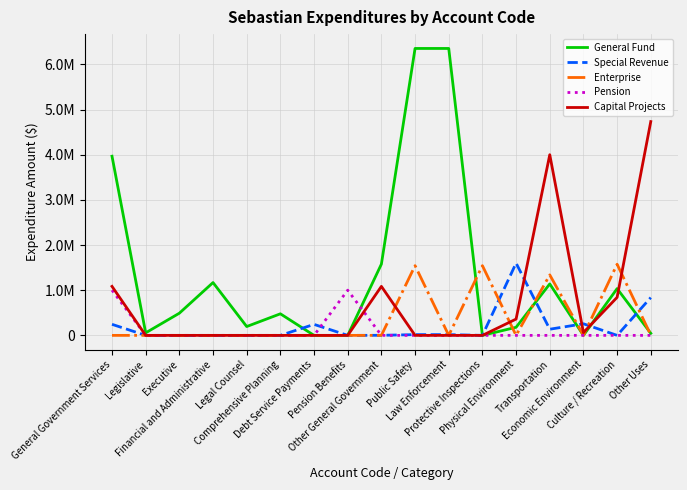

Reading left to right, list all the values displayed in this chart.

General Fund: General Government Services=3968131	Legislative=55883	Executive=491148	Financial and Administrative=1169636	Legal Counsel=195695	Comprehensive Planning=477728	Debt Service Payments=0	Pension Benefits=0	Other General Government=1578041	Public Safety=6354696	Law Enforcement=6354696	Protective Inspections=0	Physical Environment=179002	Transportation=1139648	Economic Environment=0	Culture / Recreation=1035793	Other Uses=45954
Special Revenue: General Government Services=244876	Legislative=0	Executive=0	Financial and Administrative=0	Legal Counsel=0	Comprehensive Planning=0	Debt Service Payments=243398	Pension Benefits=0	Other General Government=1478	Public Safety=16500	Law Enforcement=16500	Protective Inspections=0	Physical Environment=1599644	Transportation=136336	Economic Environment=256771	Culture / Recreation=0	Other Uses=837791
Enterprise: General Government Services=0	Legislative=0	Executive=0	Financial and Administrative=0	Legal Counsel=0	Comprehensive Planning=0	Debt Service Payments=0	Pension Benefits=0	Other General Government=0	Public Safety=1544157	Law Enforcement=0	Protective Inspections=1544157	Physical Environment=0	Transportation=1339582	Economic Environment=0	Culture / Recreation=1575587	Other Uses=7819
Pension: General Government Services=1001037	Legislative=0	Executive=0	Financial and Administrative=0	Legal Counsel=0	Comprehensive Planning=0	Debt Service Payments=0	Pension Benefits=1001037	Other General Government=0	Public Safety=0	Law Enforcement=0	Protective Inspections=0	Physical Environment=0	Transportation=0	Economic Environment=0	Culture / Recreation=0	Other Uses=0
Capital Projects: General Government Services=1085219	Legislative=0	Executive=0	Financial and Administrative=0	Legal Counsel=0	Comprehensive Planning=0	Debt Service Payments=0	Pension Benefits=0	Other General Government=1085219	Public Safety=0	Law Enforcement=0	Protective Inspections=0	Physical Environment=361094	Transportation=4001097	Economic Environment=61608	Culture / Recreation=842155	Other Uses=4735153